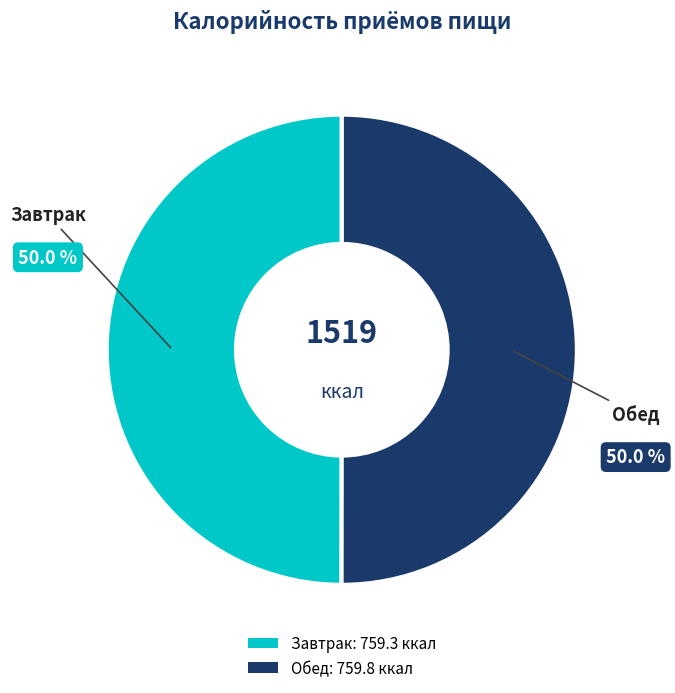

What is the total percentage of Обед and Завтрак?

100.0%